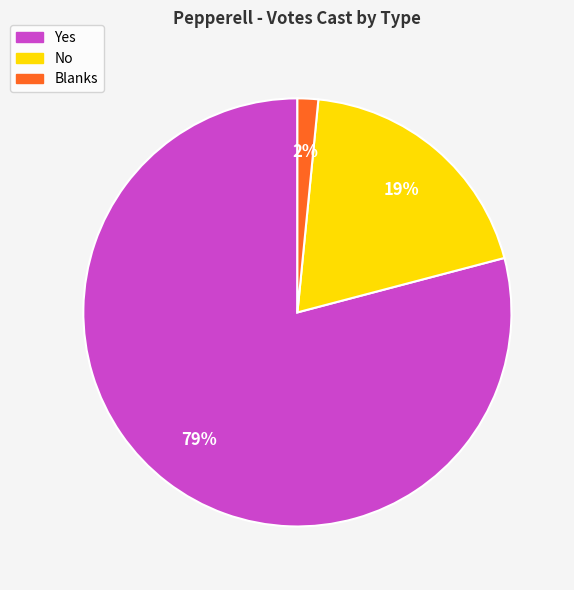

To the nearest percent, what portion does Yes represent?

79%